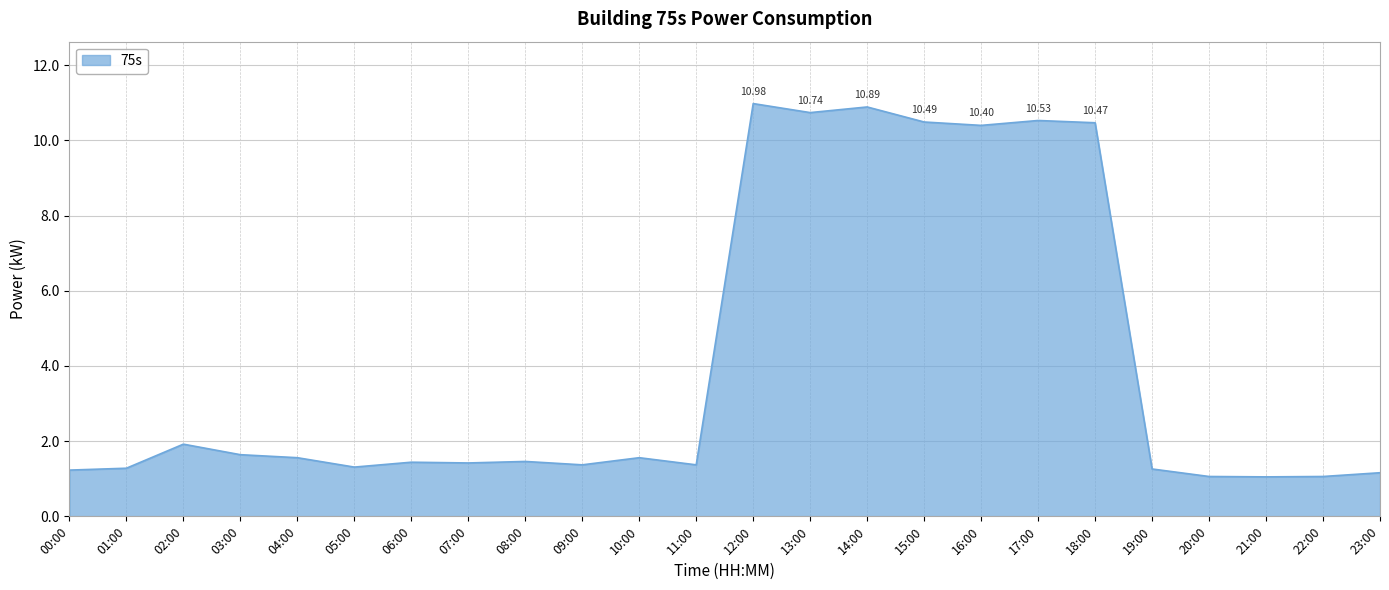

What is the difference between the maximum and minimum values?

9.9